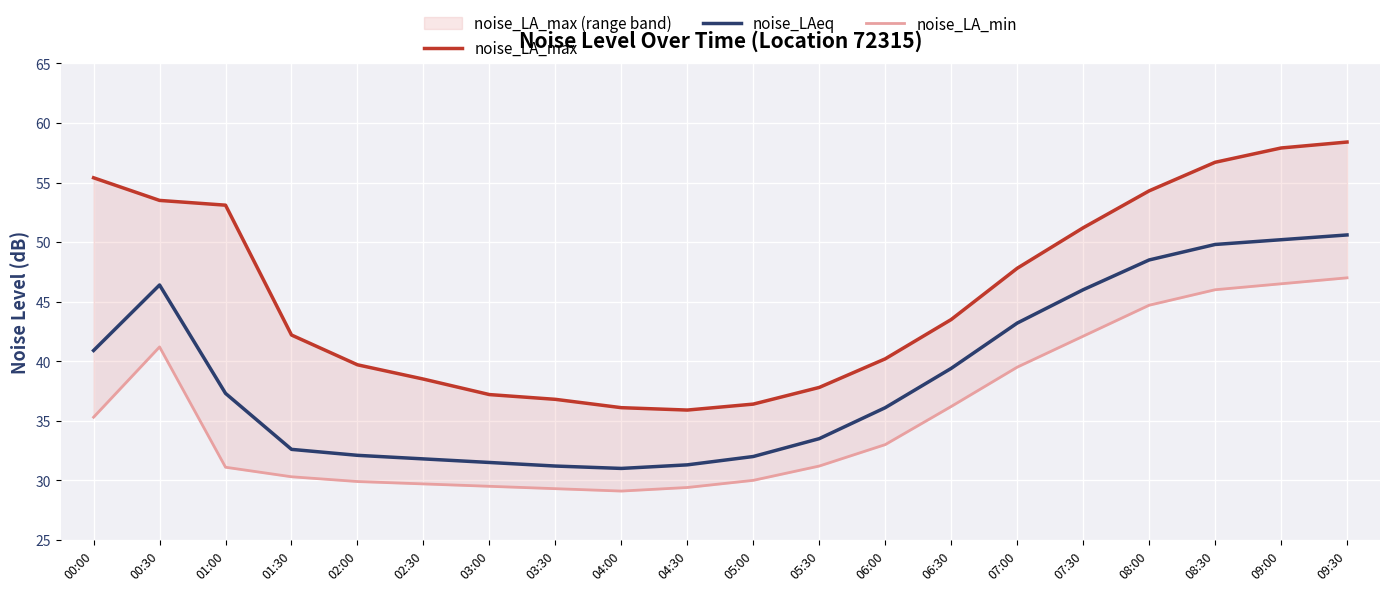

What is the label of the 2nd point from the right?

09:00